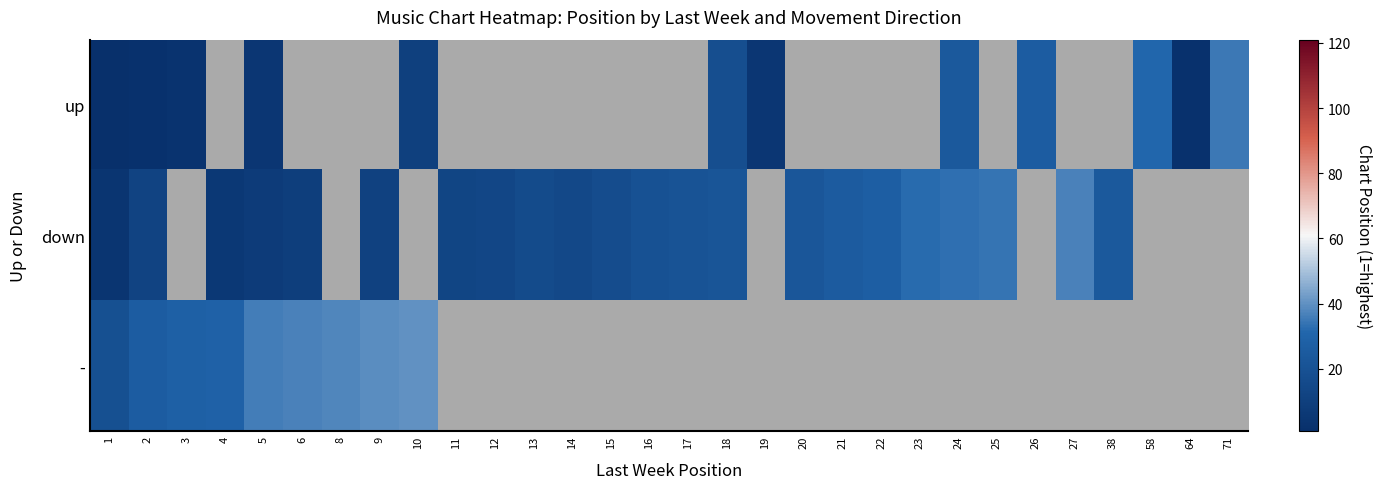

What is the minimum value shown in the chart?

1.0